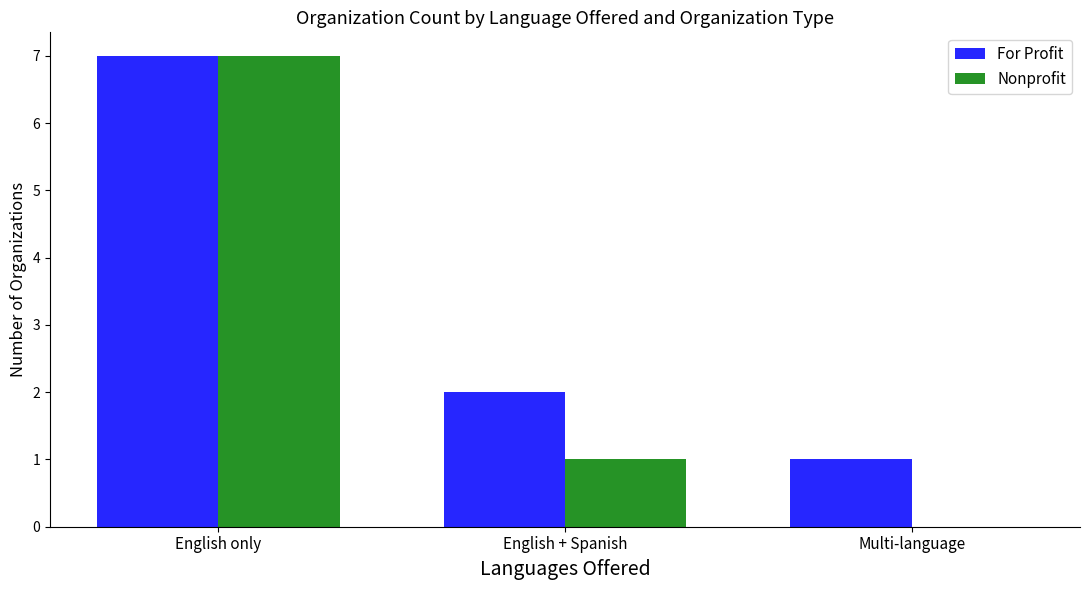

Reading left to right, what are all the values shown in this chart?

For Profit: 7	2	1
Nonprofit: 7	1	0